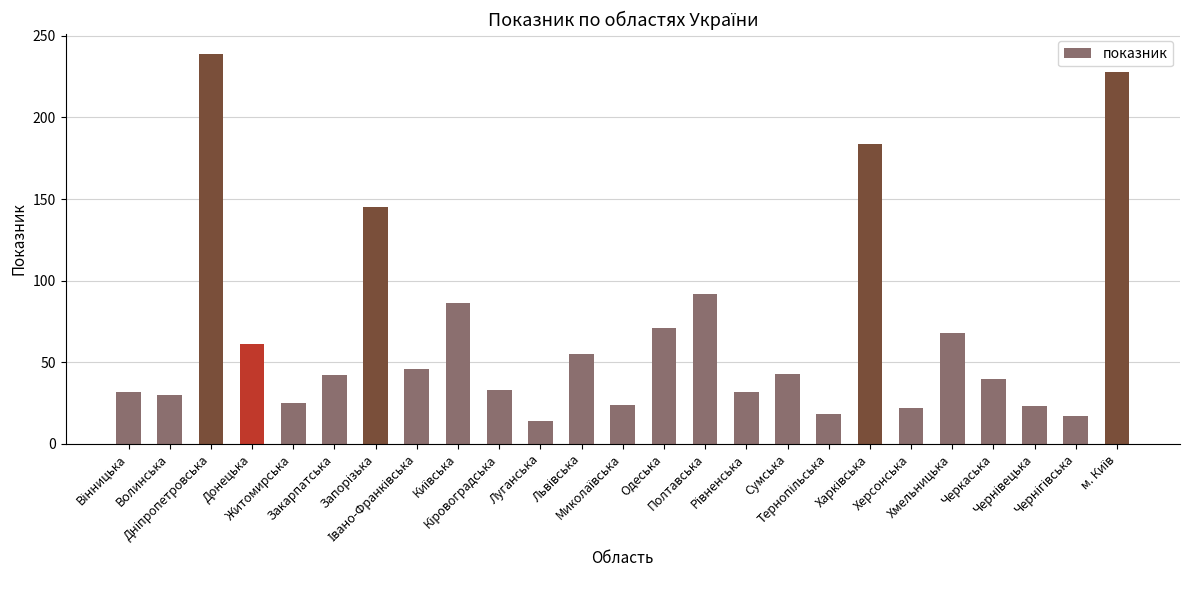

What is the difference between the second highest and minimum values?

214